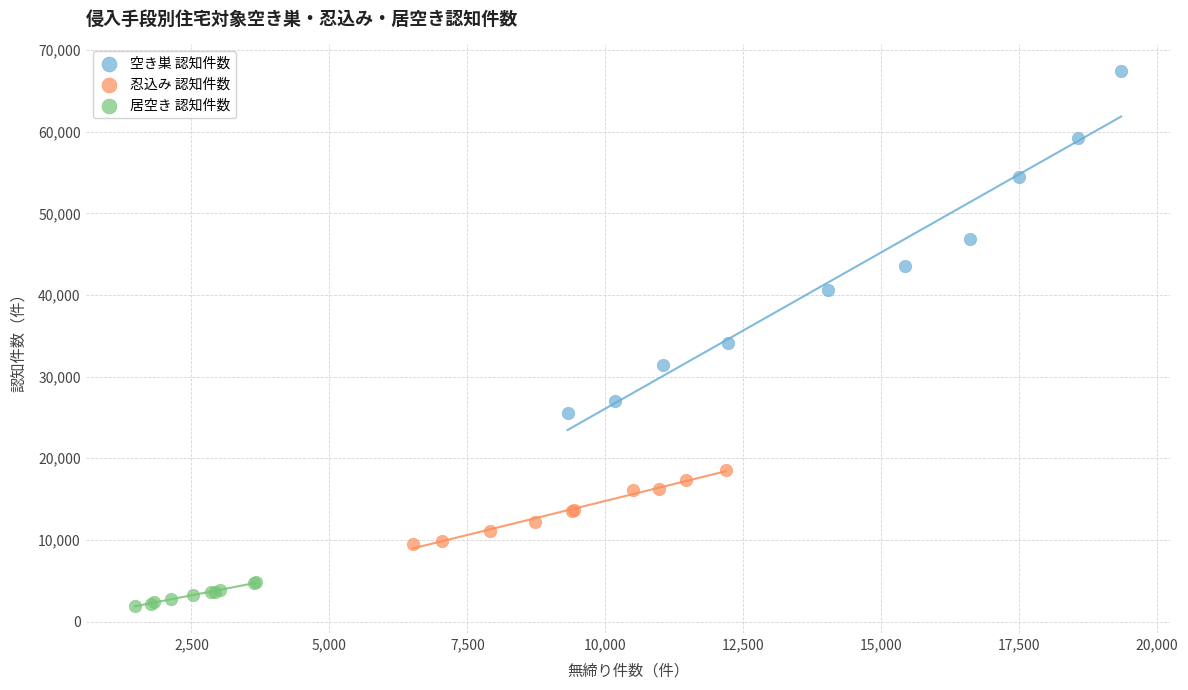

Which series has the largest Y range (max minus min)?

空き巣 認知件数